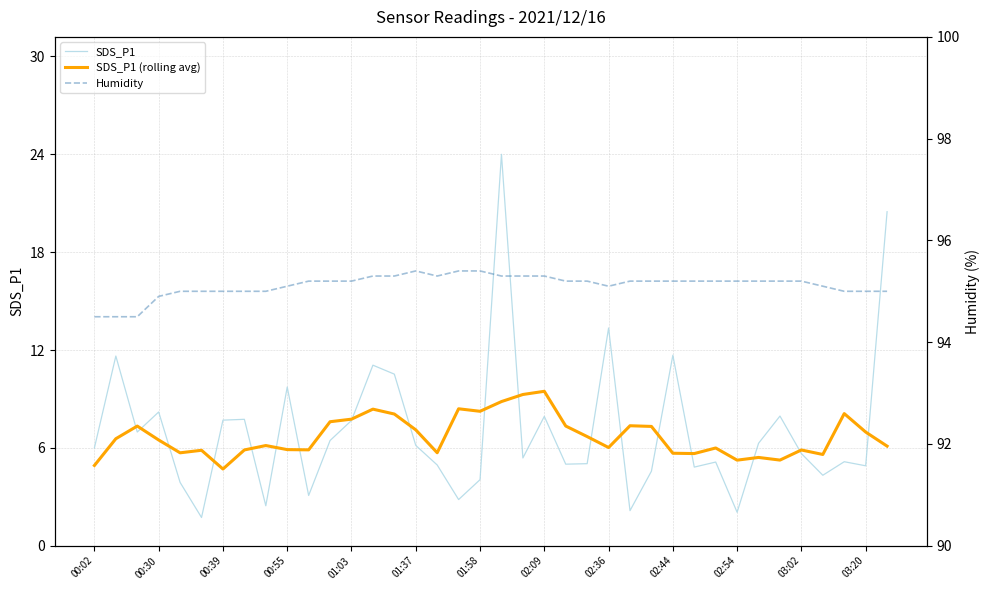

True or false: SDS_P1 (rolling avg) has a value of 5.7 at 16.

True